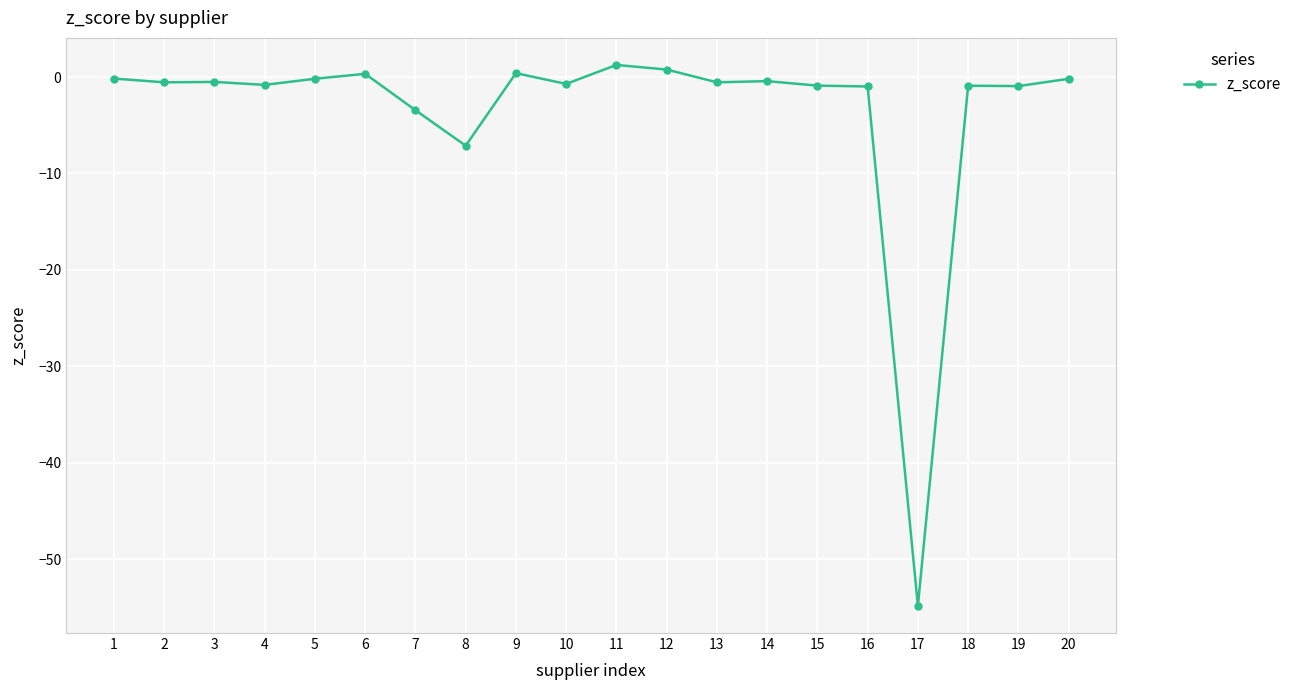

True or false: there are more than 2 points higher than both neighbors.

True